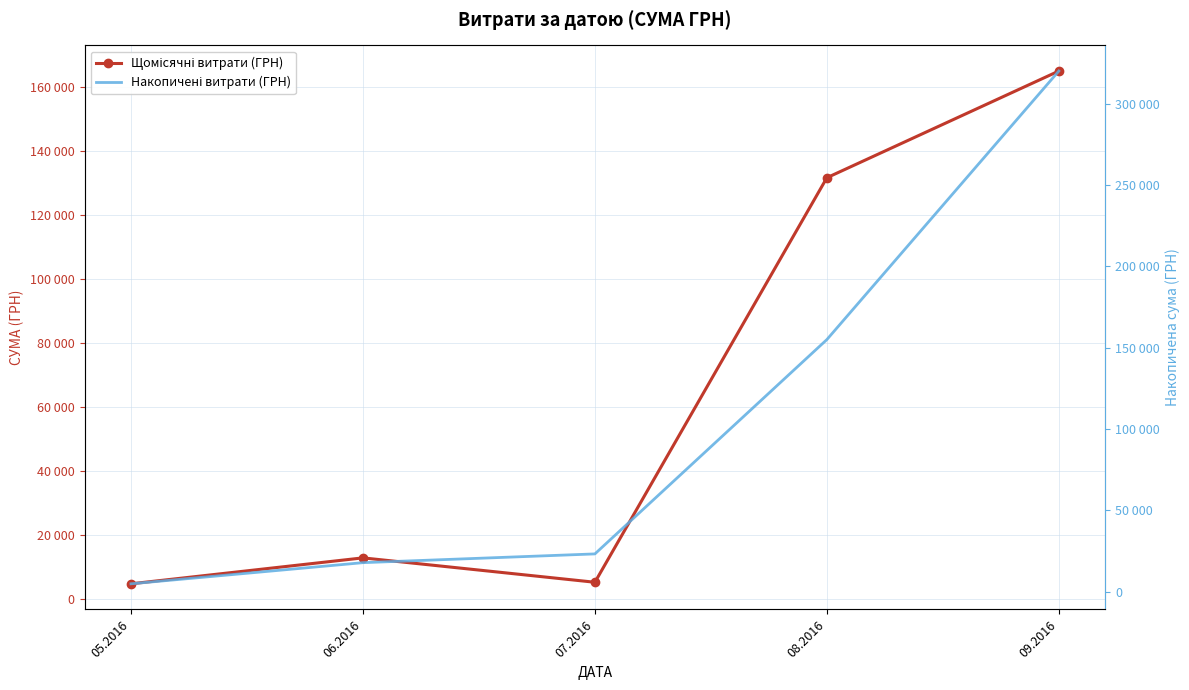

At which category does the chart reach its minimum across all series?

05.2016